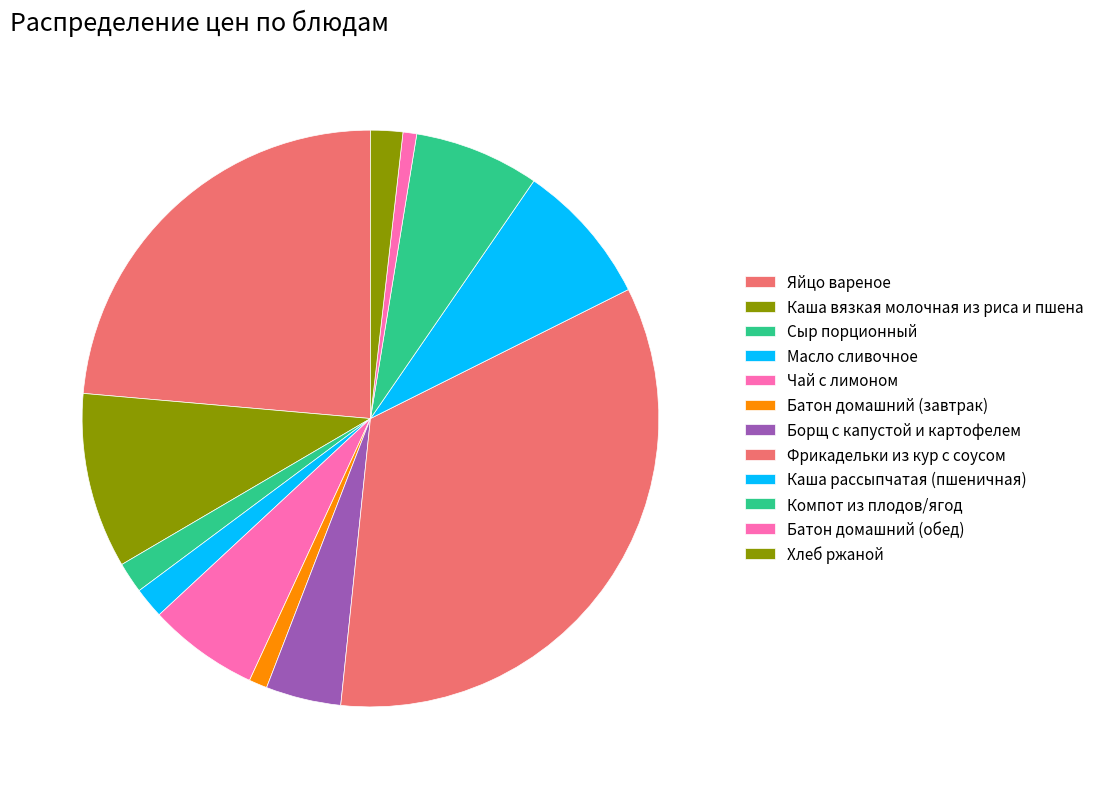

How many segments does this pie chart have?

12